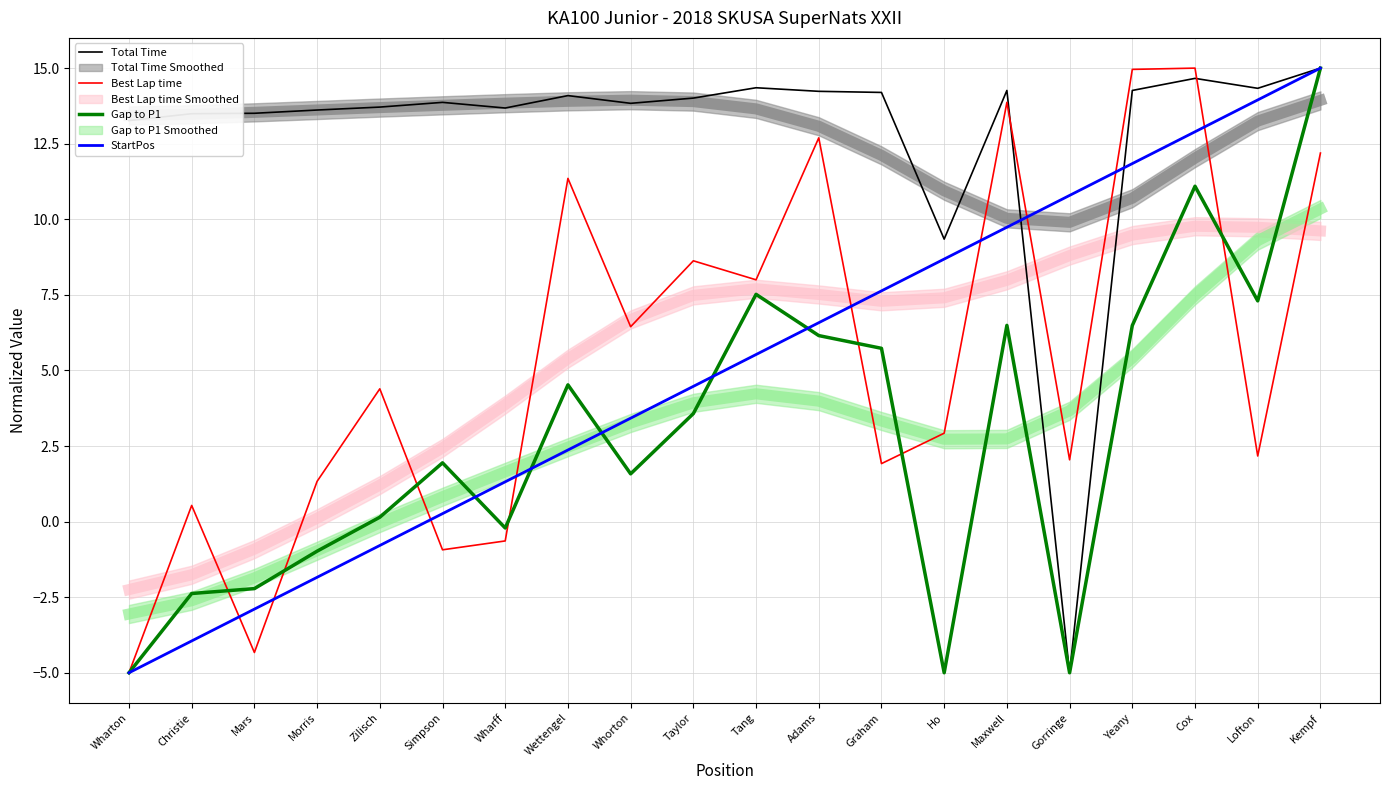

True or false: StartPos has a value of -1.6 at Mars.

False